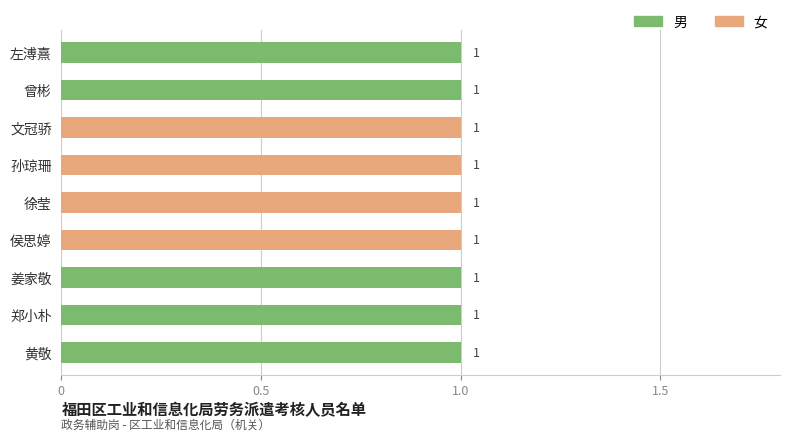

The 男 series shows 1 at 黄敬. True or false?

False